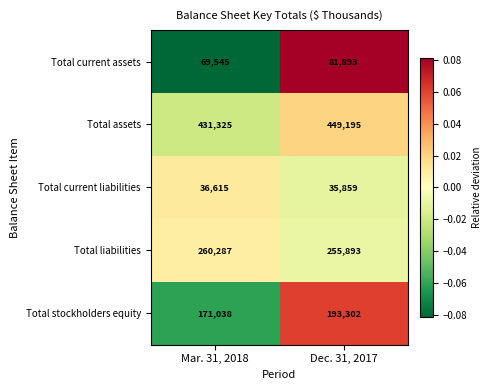

How many series are shown in this chart?

5